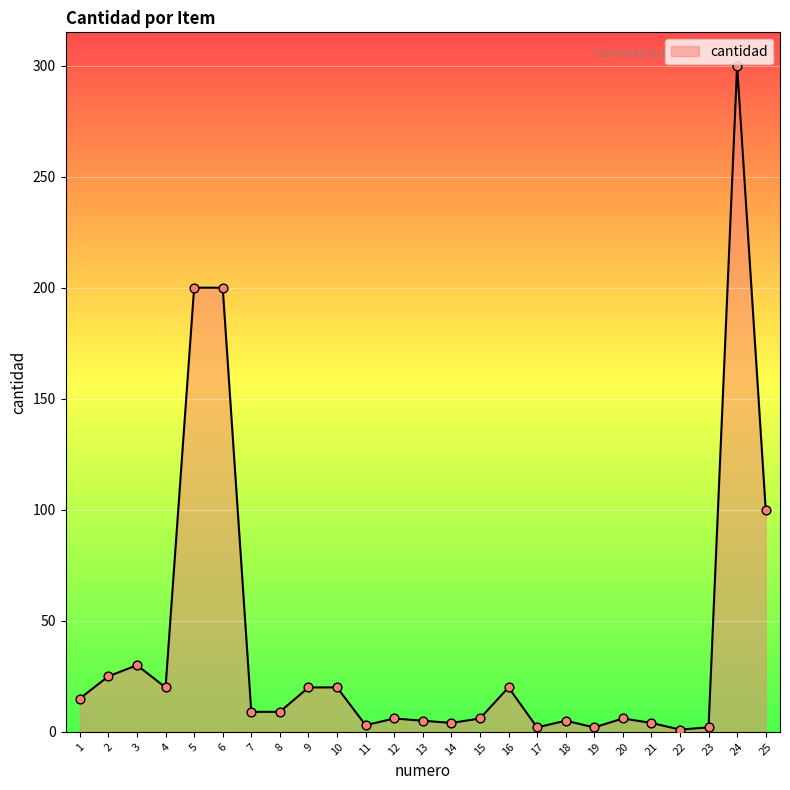

Which has a higher value, 25 or 23?

25